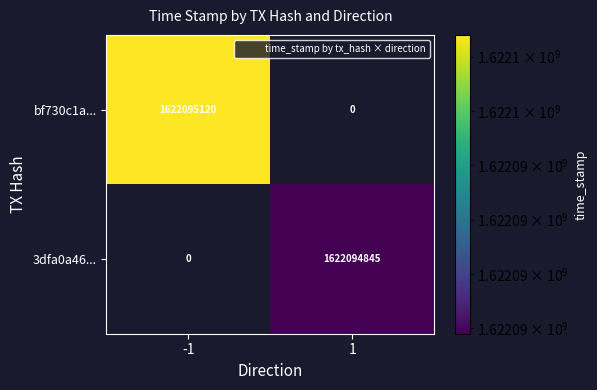

What is the spread (max minus min) of values at time_stamp?

275